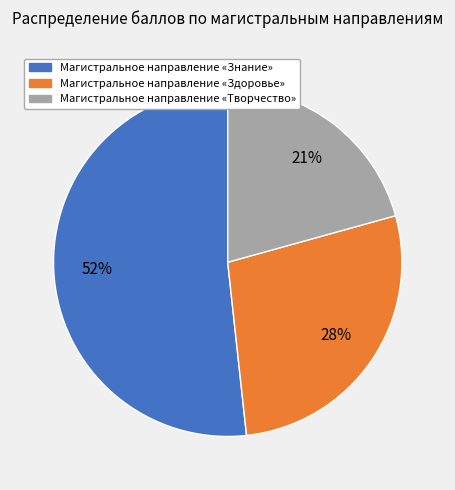

To the nearest percent, what is the difference between the Магистральное направление «Здоровье» and Магистральное направление «Знание» slice percentages?

24%